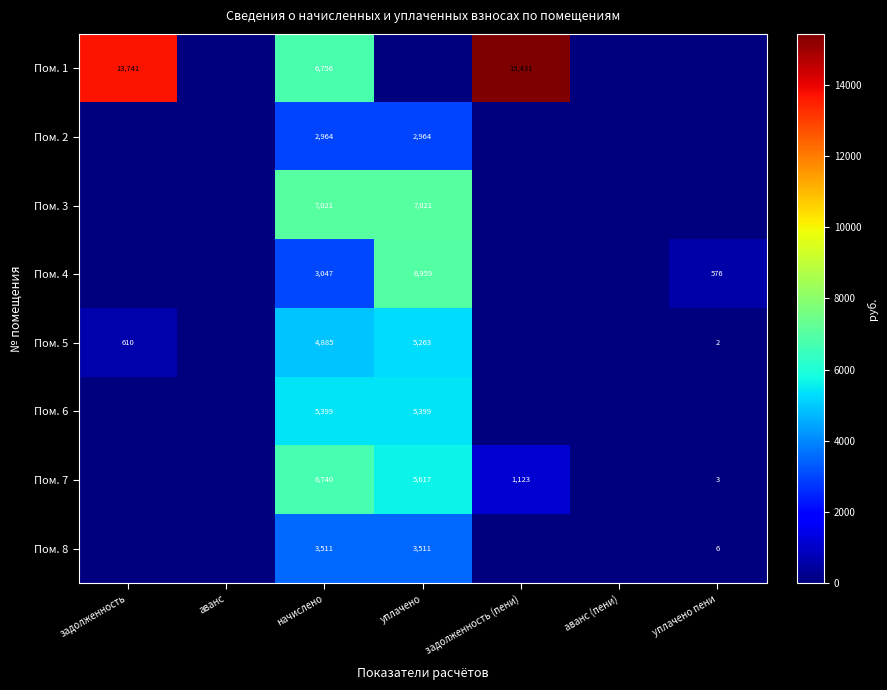

The value of Пом. 8 at уплачено пени is 6. True or false?

True